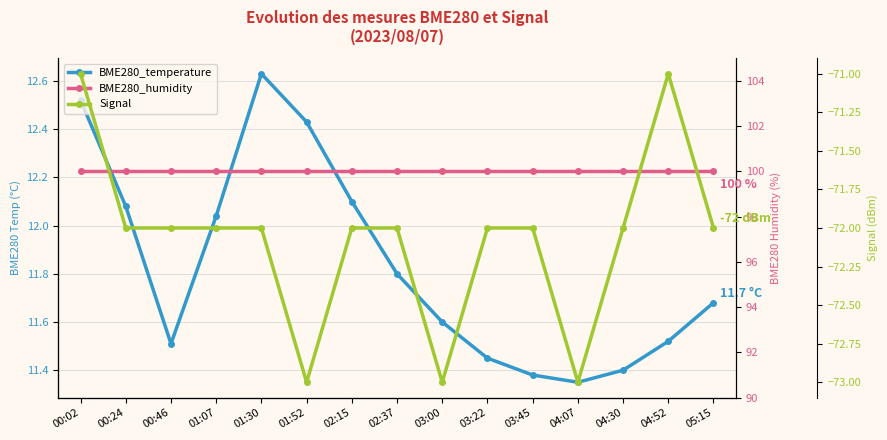

True or false: Signal has a value of -121.4 at 00:46.

False